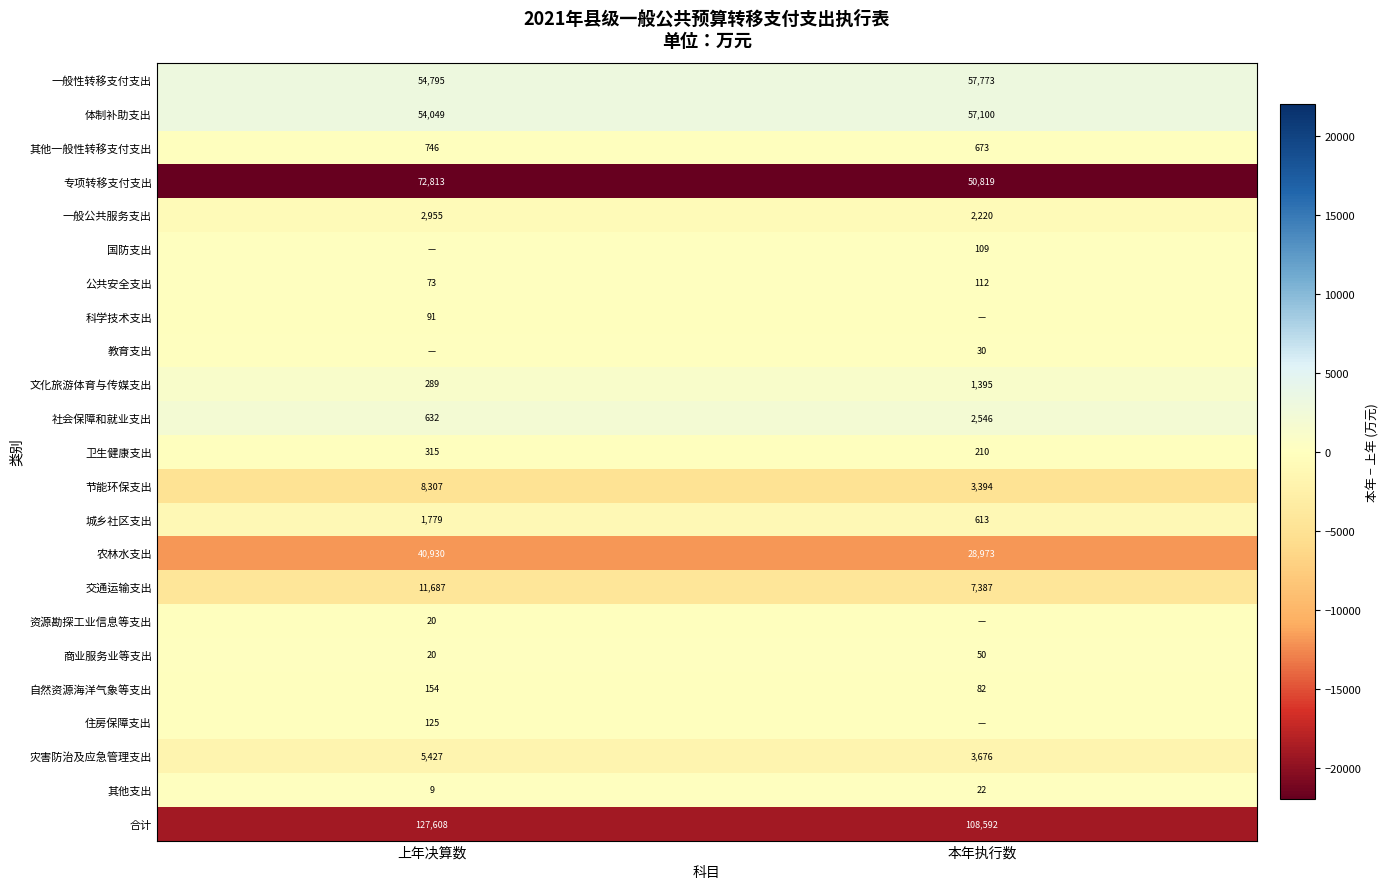

At how many categories does at least one series exceed -4865?

2